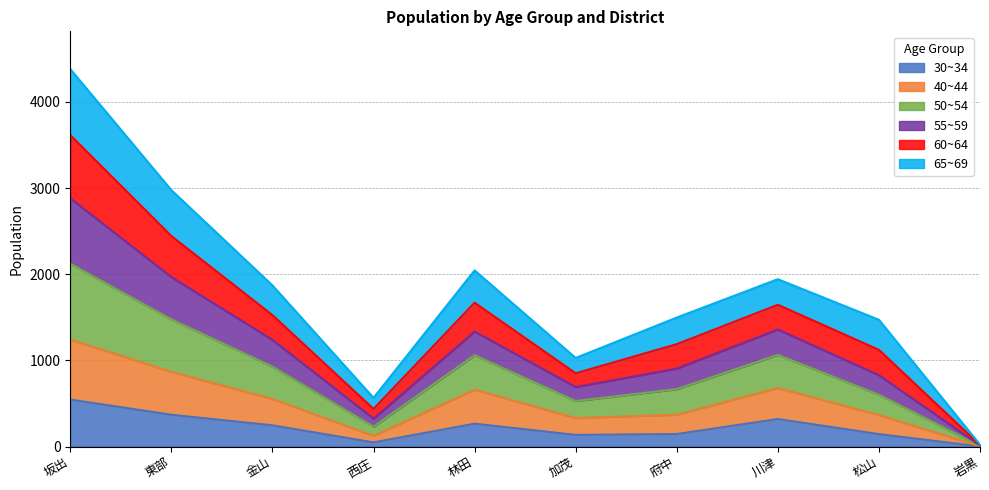

Which category has the lowest value in the 55~59 series?

岩黒